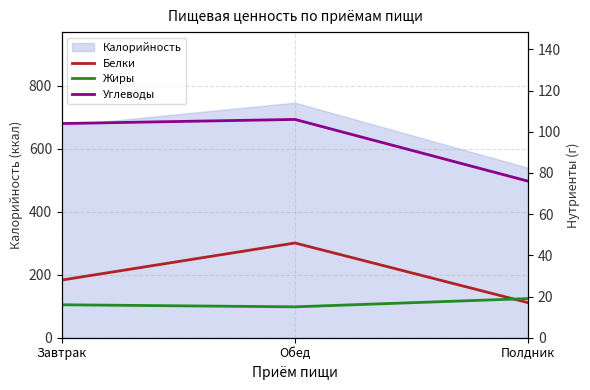

Between Завтрак and Обед, which is larger?

Обед